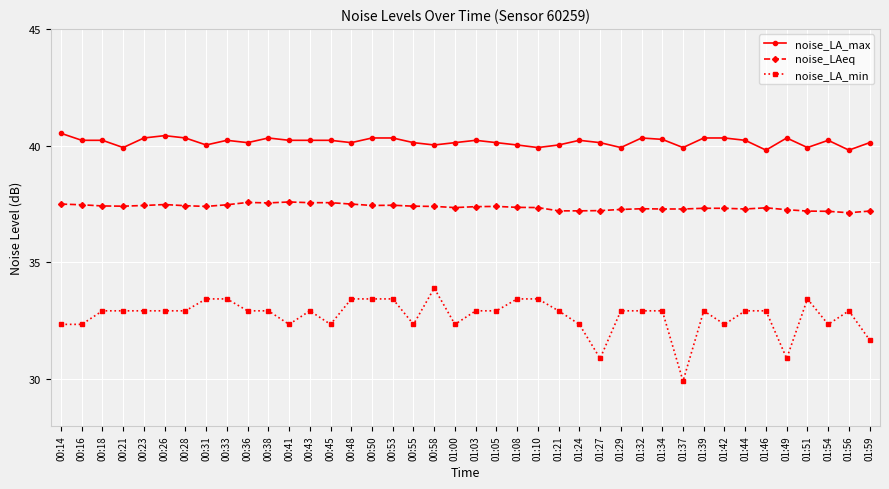

What is the value of the noise_LAeq point at the 31st from the left?

37.3